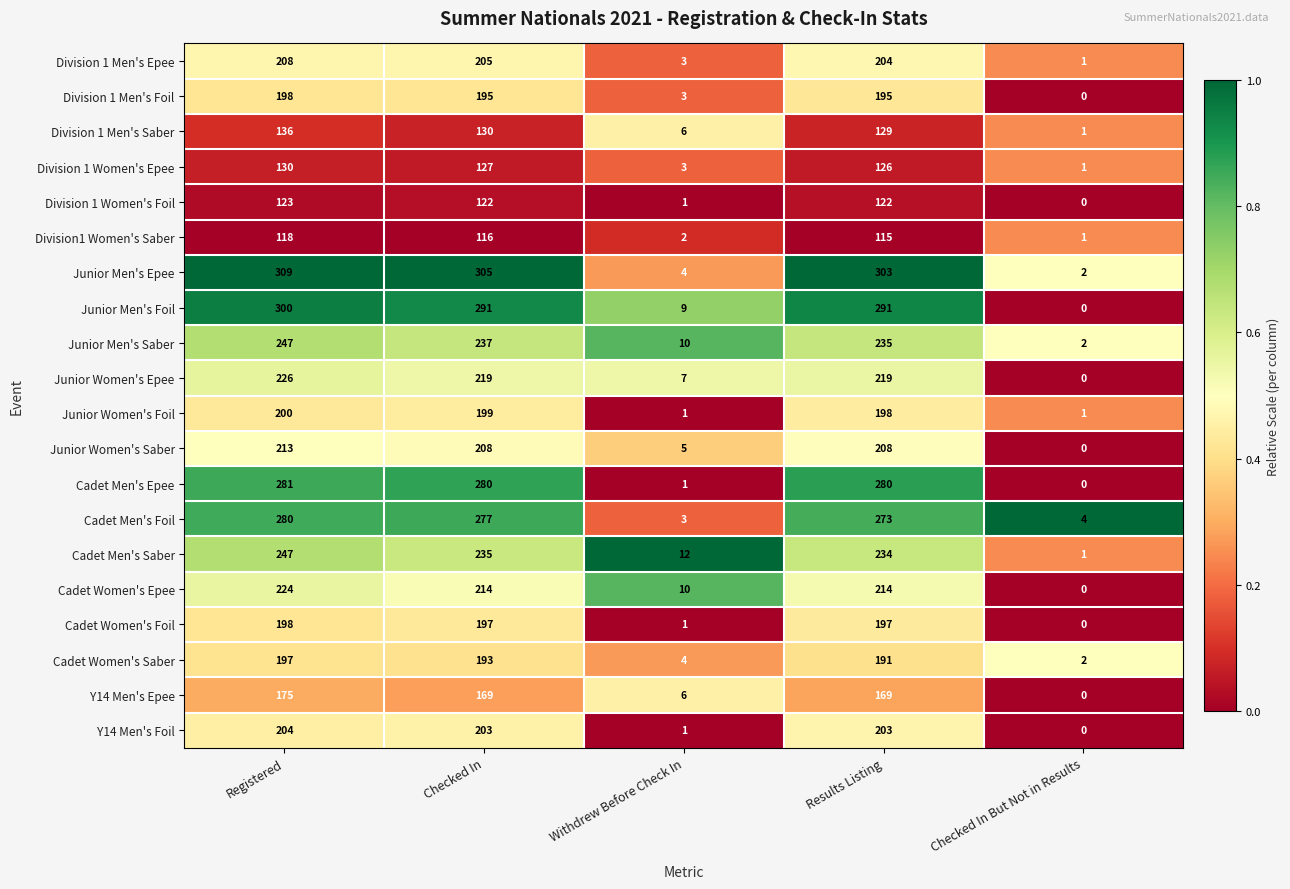

Which series has the largest total across all categories?

Junior Men's Epee